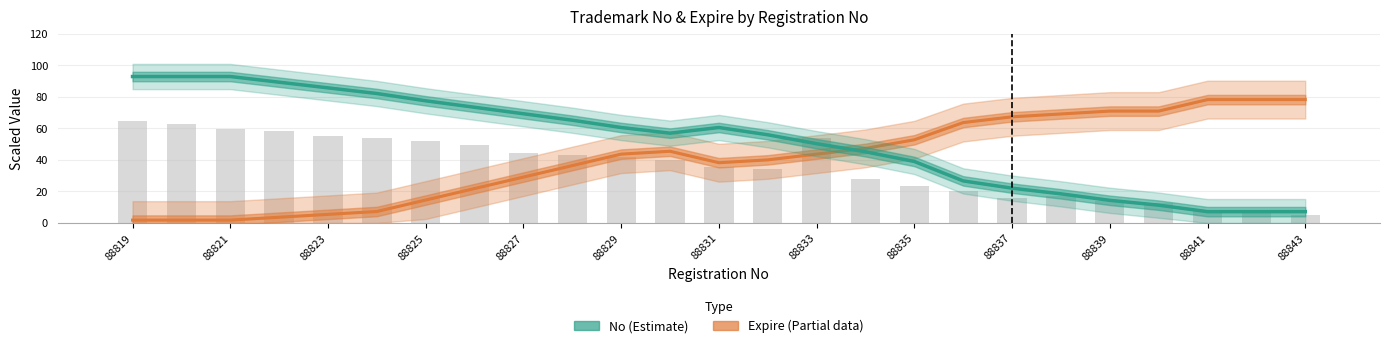

Where does the No (Estimate) series first go above 56?

88819